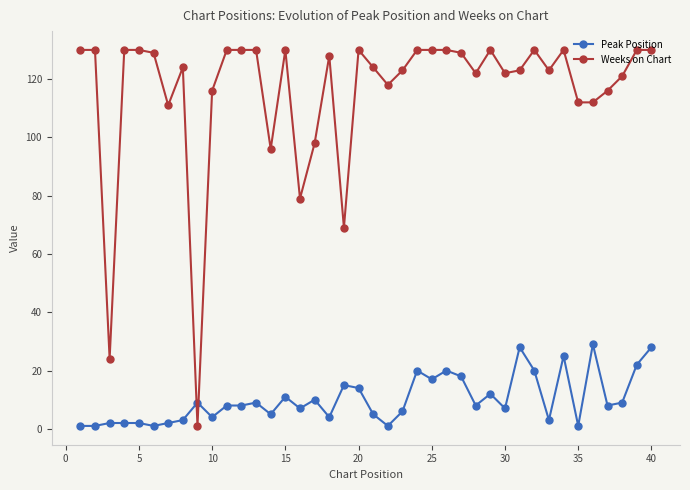

How many series are shown in this chart?

2